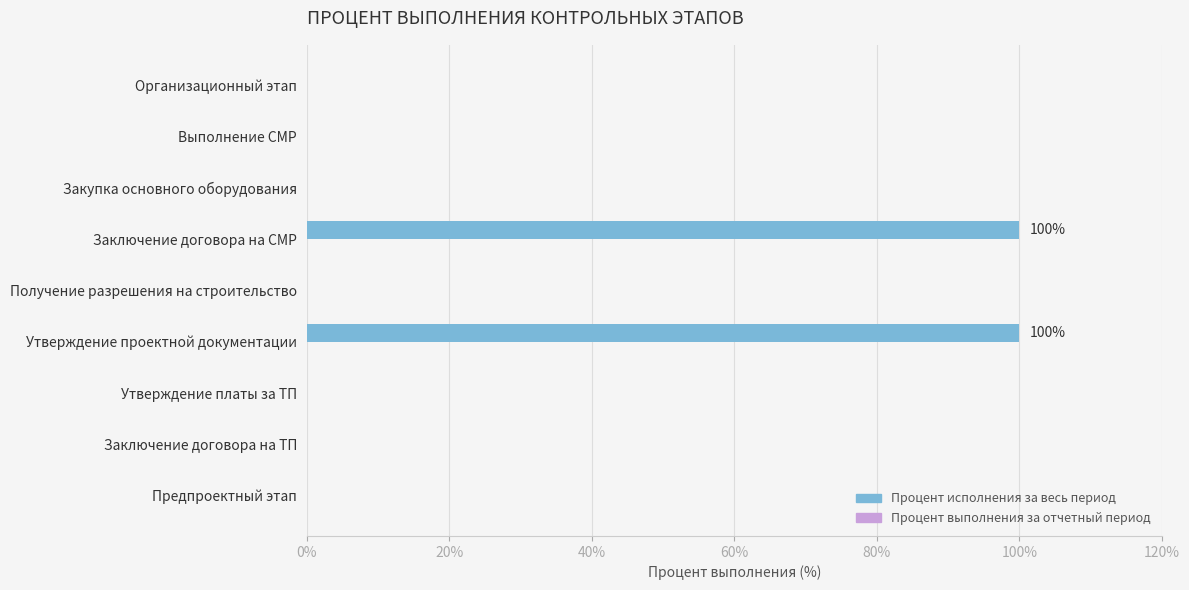

Is it true that the value at Получение разрешения на строительство is 34?

False